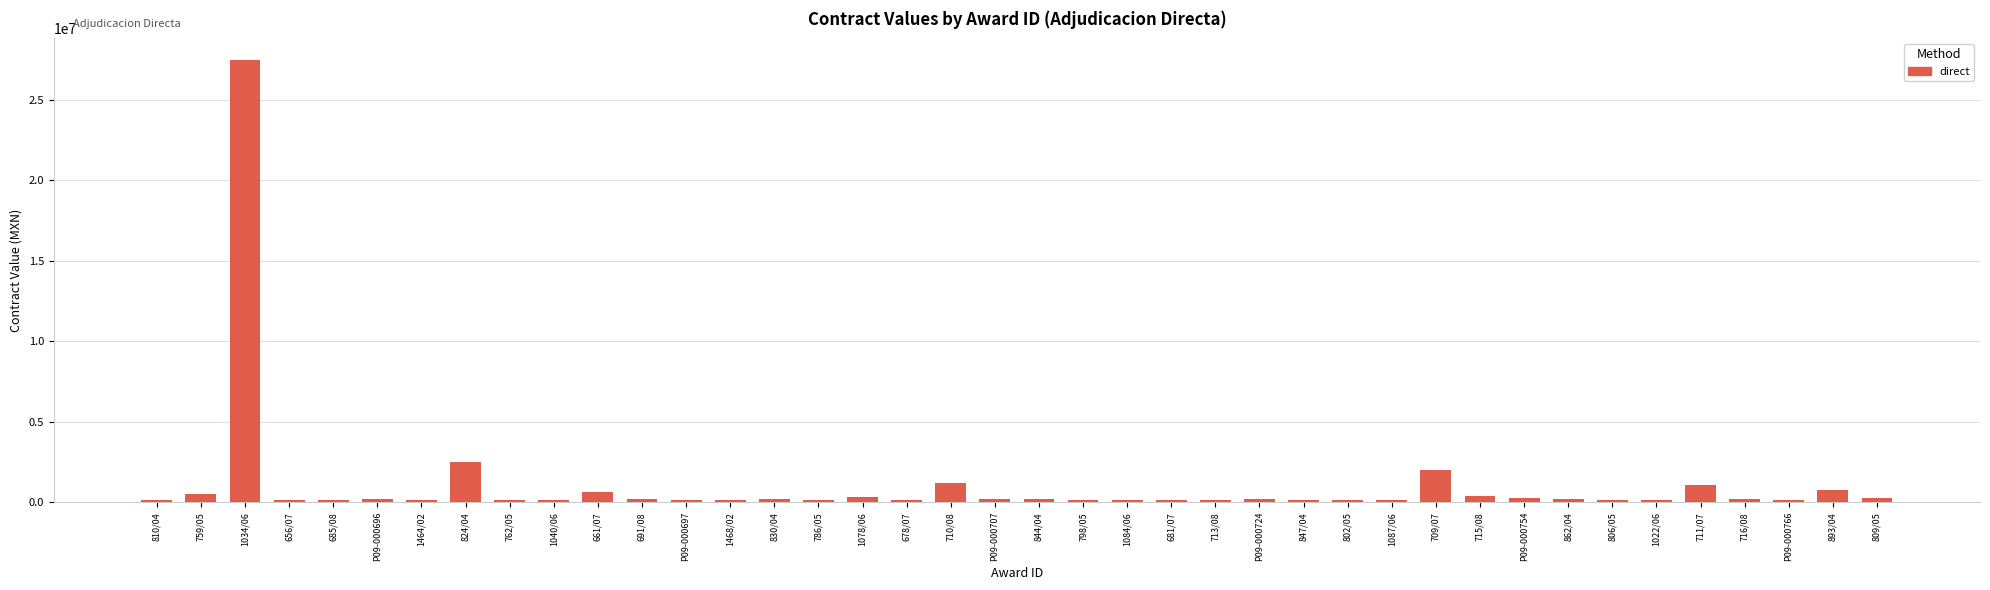

What is the difference between the values at 1468/02 and 762/05?

27936.0